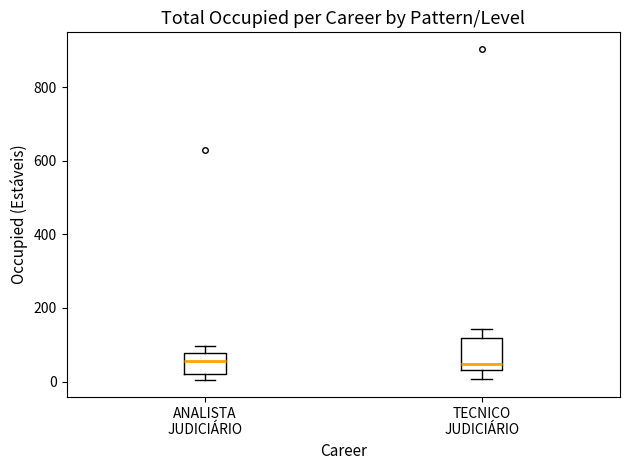

Where does the median line of the box for ANALISTA JUDICIÁRIO sit on the y-axis? The values are not printed on the chart, so give them approximately, as read against the axis.

60